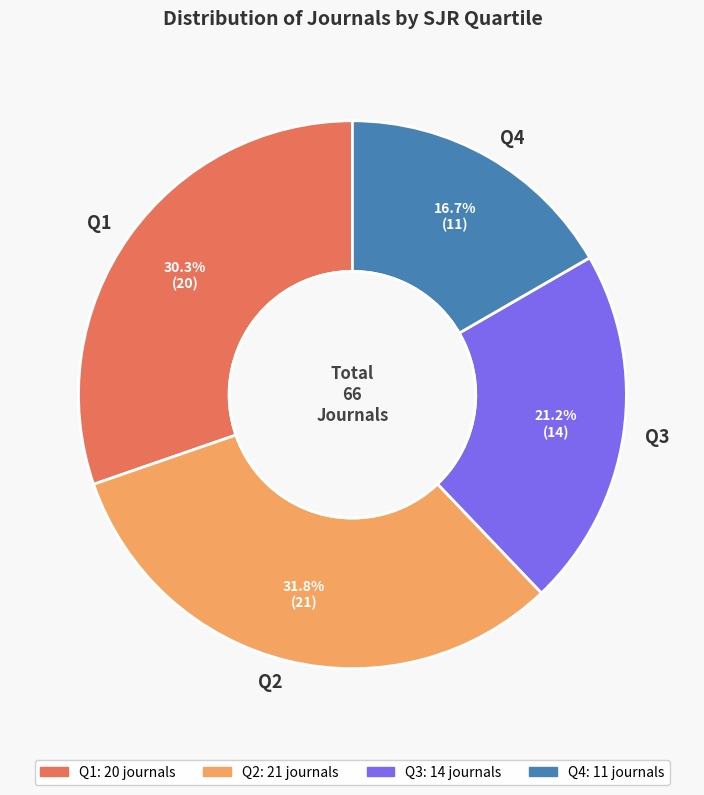

To the nearest percent, what is the difference between the Q1 and Q3 slice percentages?

9%